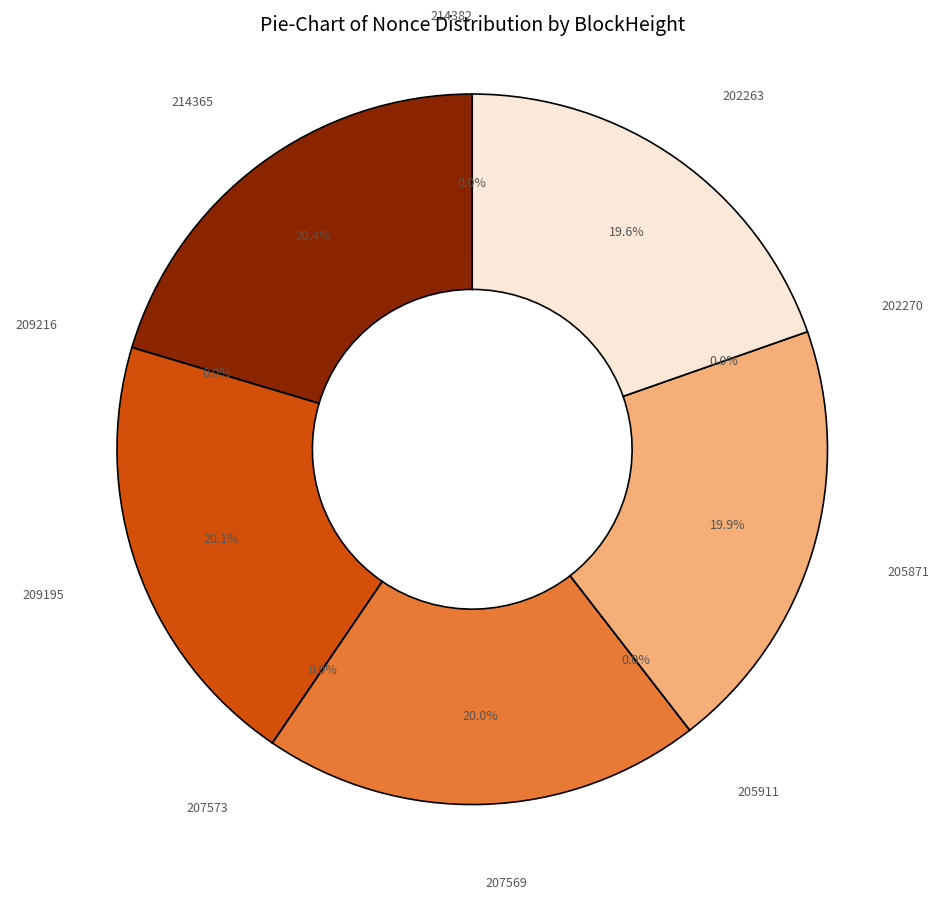

Combined, what portion of the pie is 214382 and 209195?

20.1%